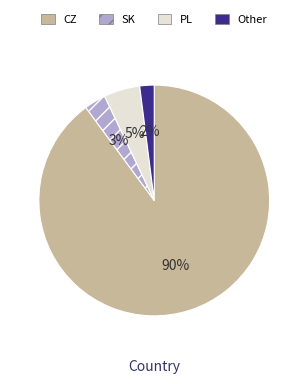

True or false: CZ accounts for 76% of the total.

False